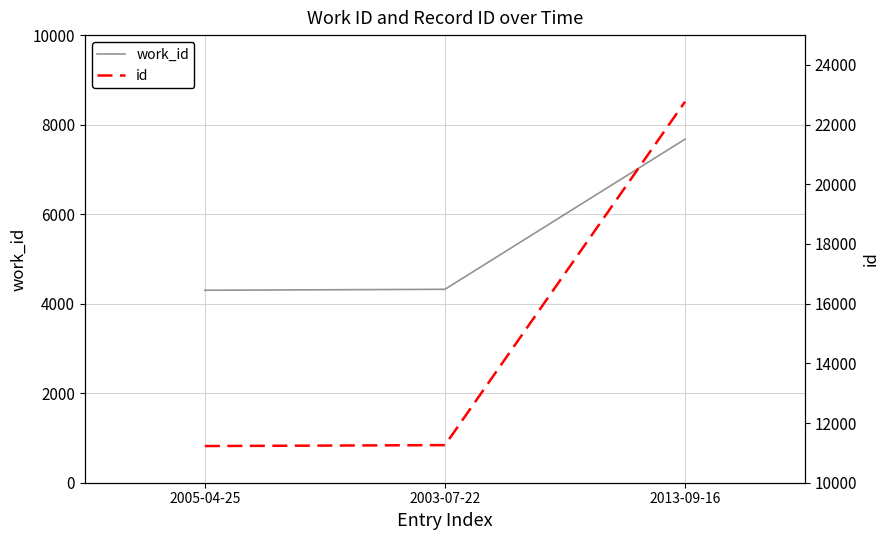

How many lines are shown in the chart?

2